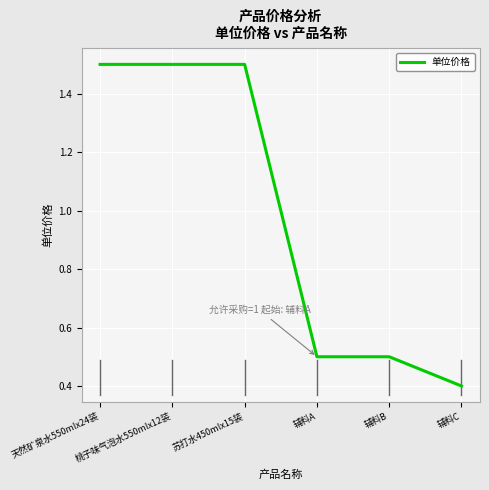

Reading left to right, list all the values displayed in this chart.

1.5	1.5	1.5	0.5	0.5	0.4